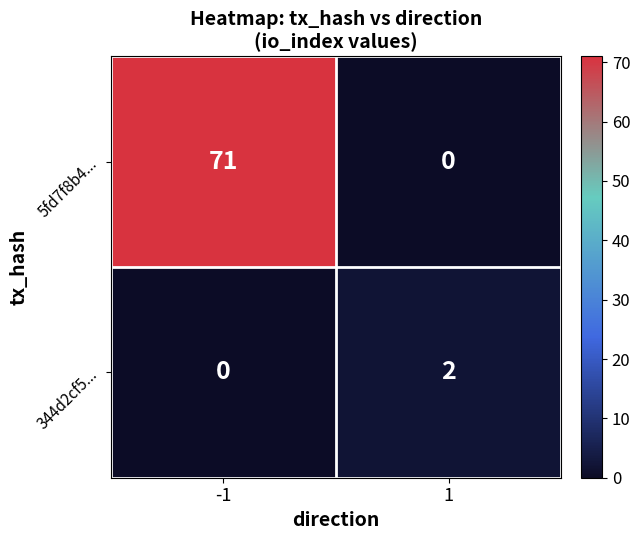

Is it true that 5fd7f8b4... equals 48 at 1?

False